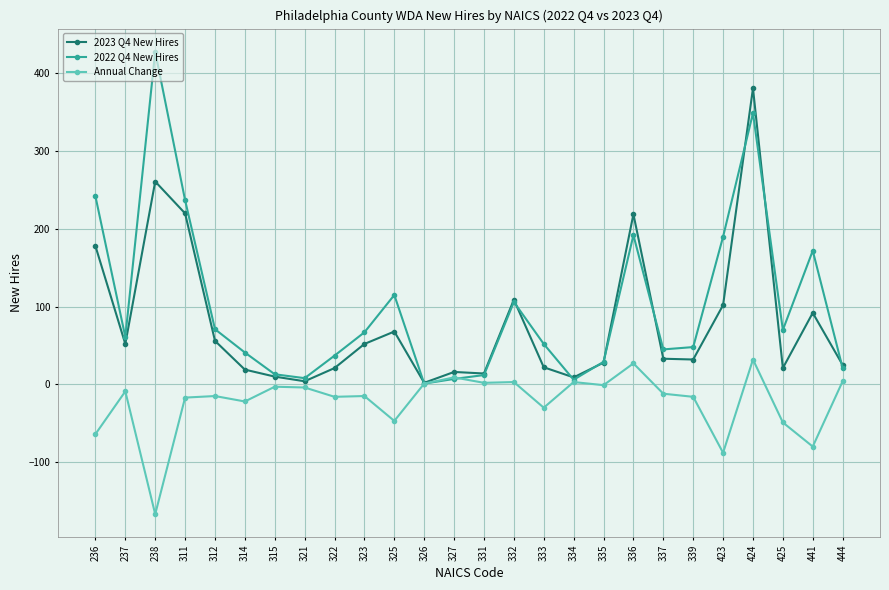

Is this an area chart (filled region under the line)?

No